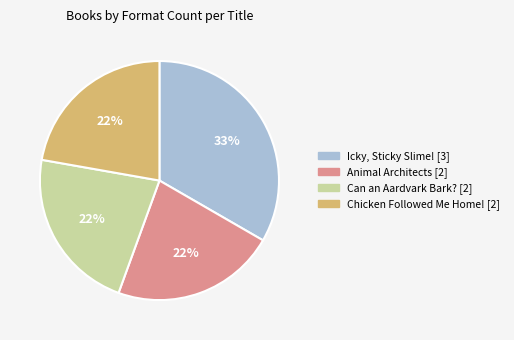

To the nearest percent, what portion does Can an Aardvark Bark? [2] represent?

22%